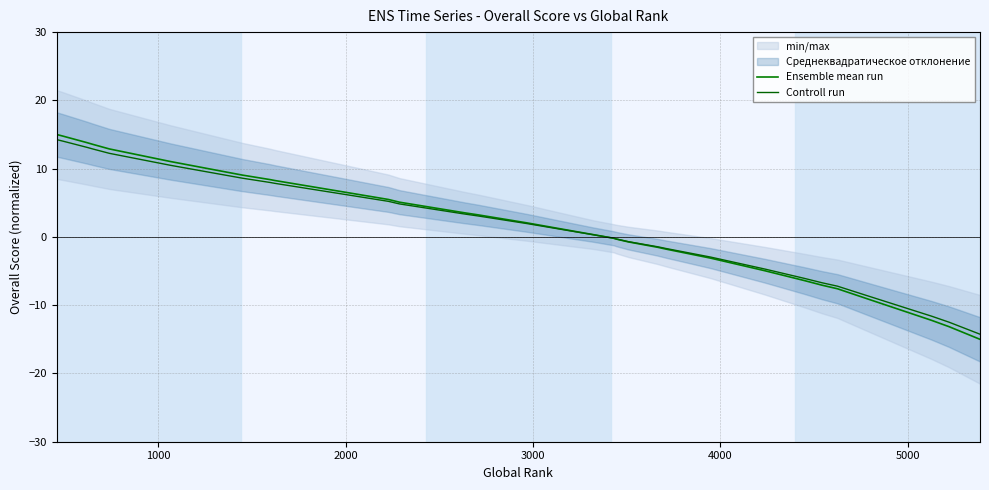

The value of Controll run at 23 is -0.5. True or false?

False